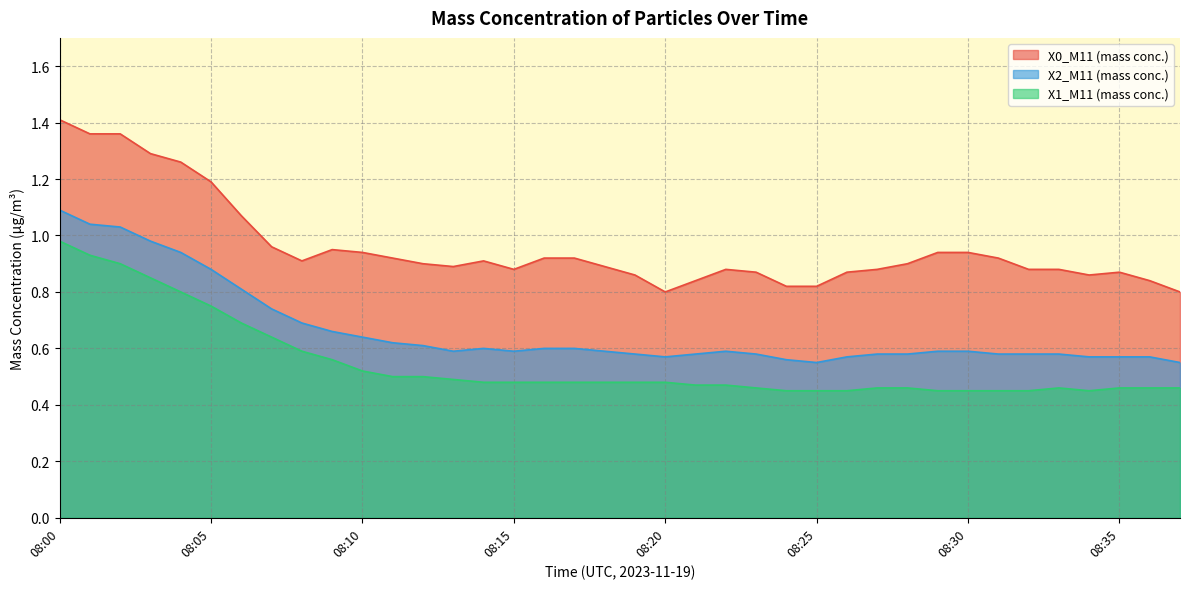

At 08:32, list the series in order from smallest to largest.

X1_M11 (mass conc.), X2_M11 (mass conc.), X0_M11 (mass conc.)